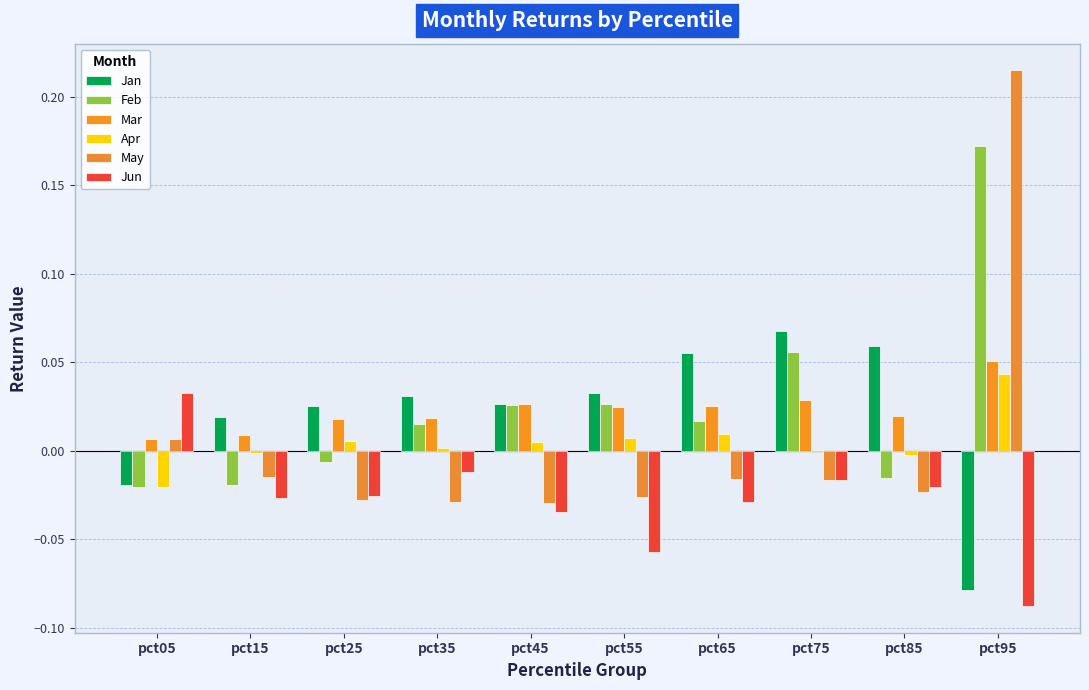

Which series has the largest total across all categories?

Feb